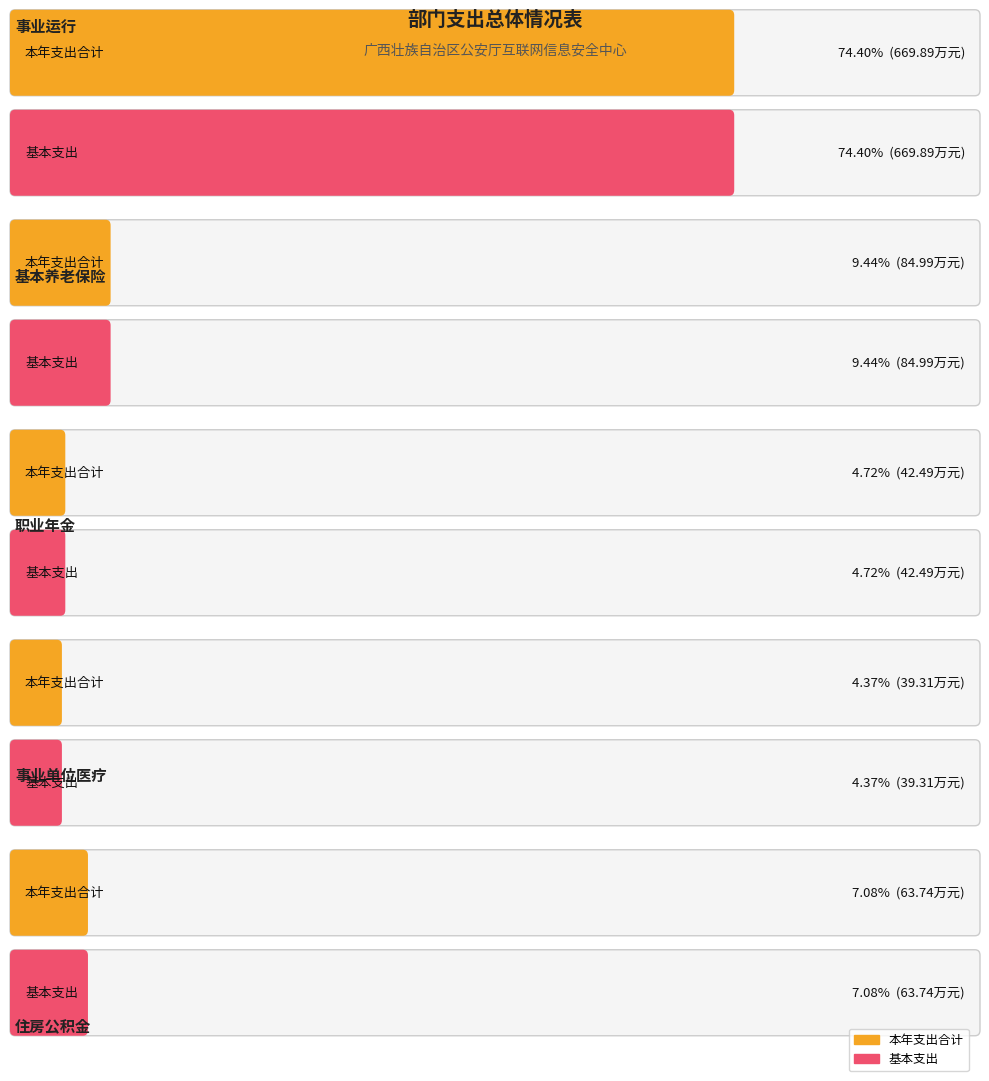

Are the bars grouped side by side (vs. stacked)?

Yes